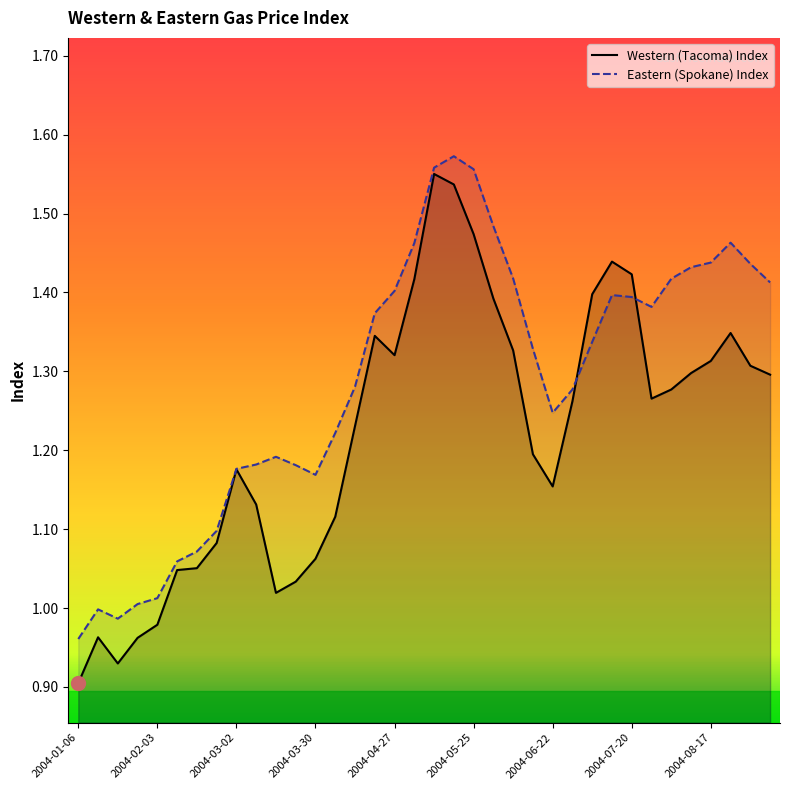

What is the smallest value displayed?

0.9